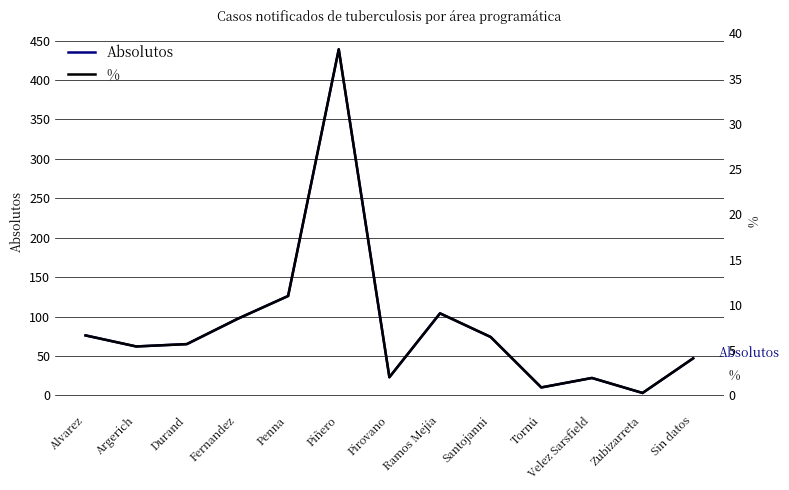

What is the difference between the % values at Ramos Mejía and Fernandez?

0.6